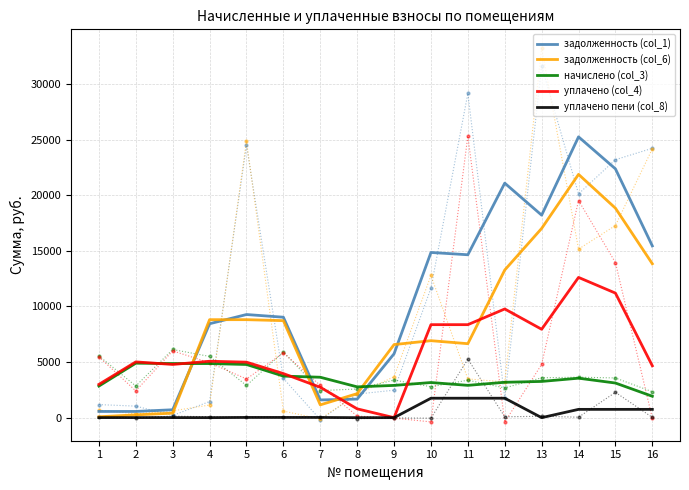

At which label does задолженность (col_6) first exceed 8719?

4